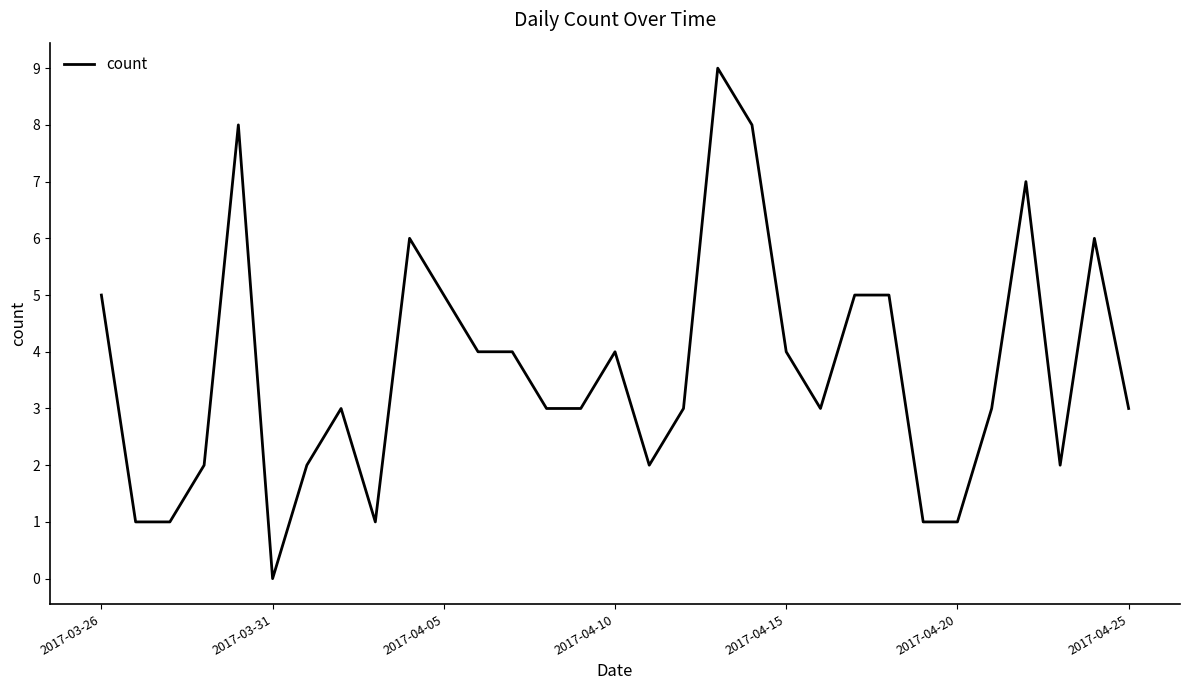

What is the greatest value displayed?

9